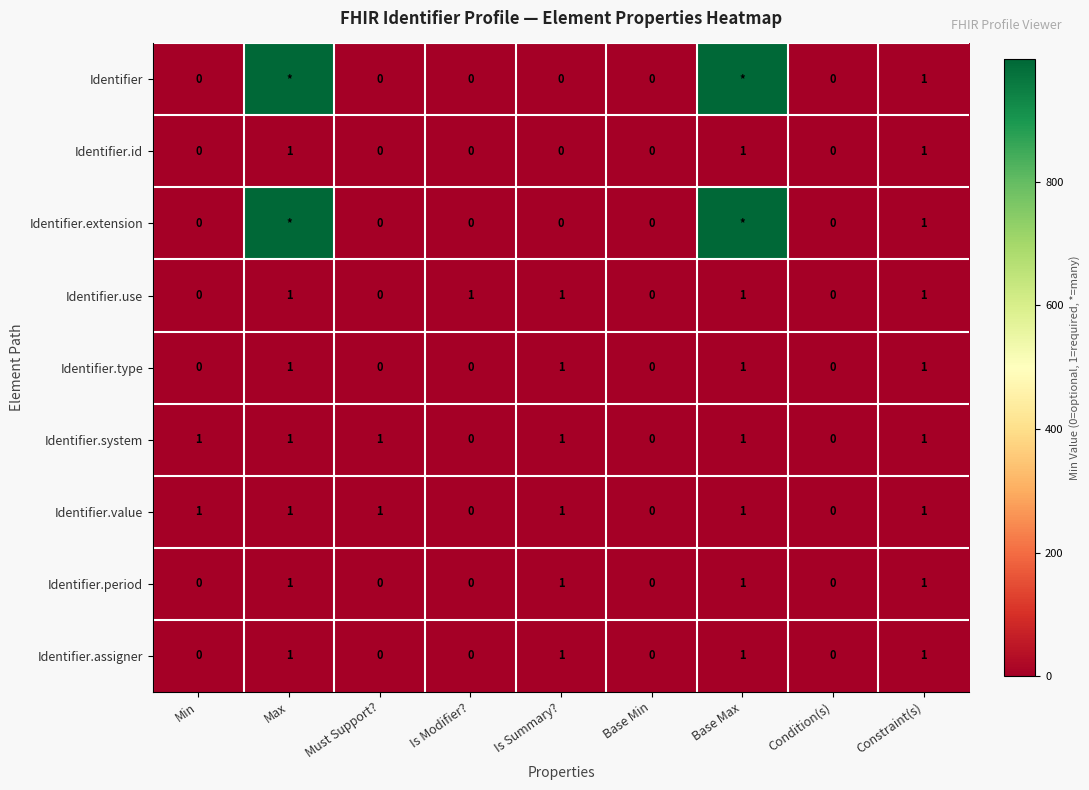

How many Identifier.id values are between 0 and 1?

9